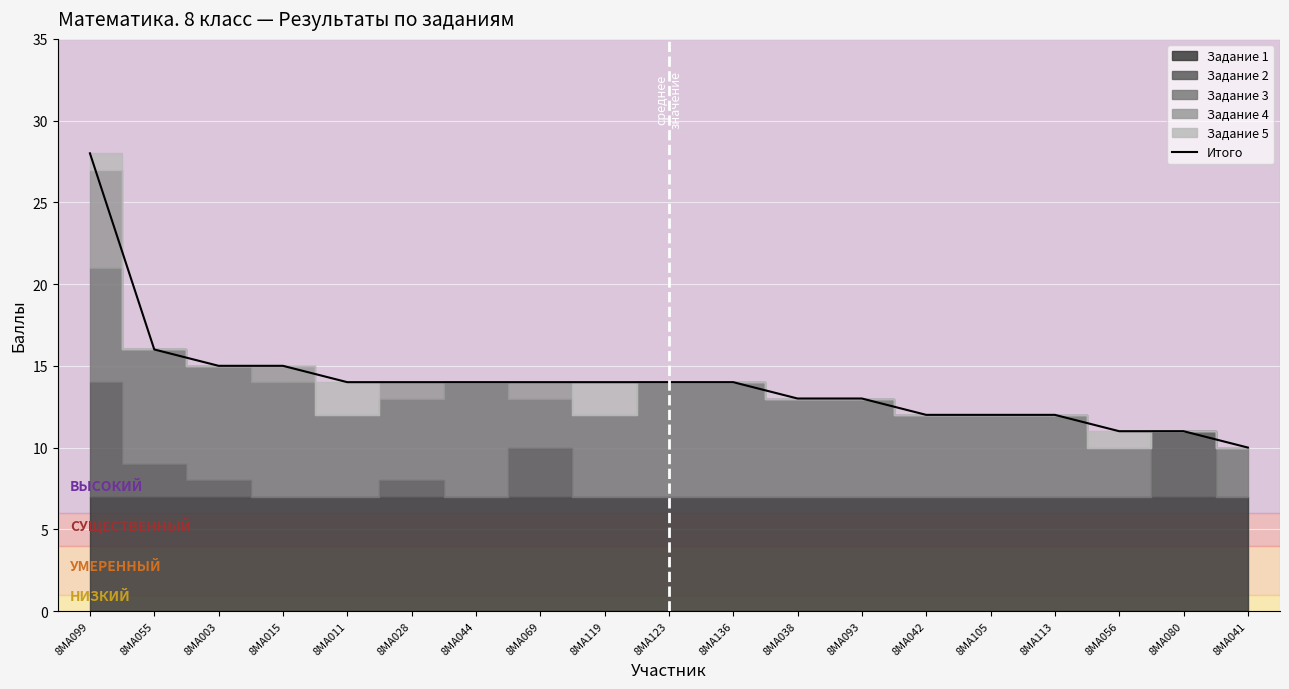

How many values exceed 14?

4